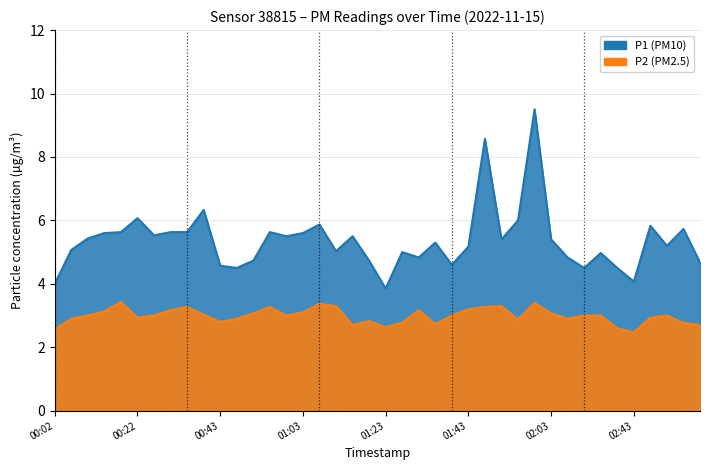

Is the value of P2 at 01:59 greater than the value of P1 at 00:14?

No